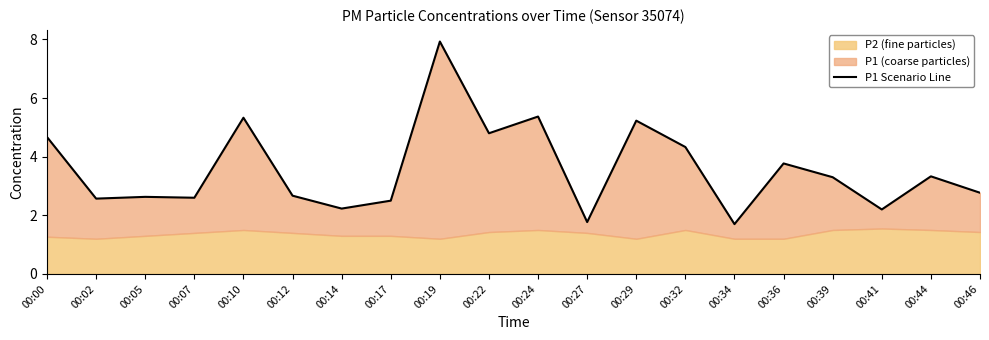

What is the change in value from 00:12 to 00:34?

-1.0